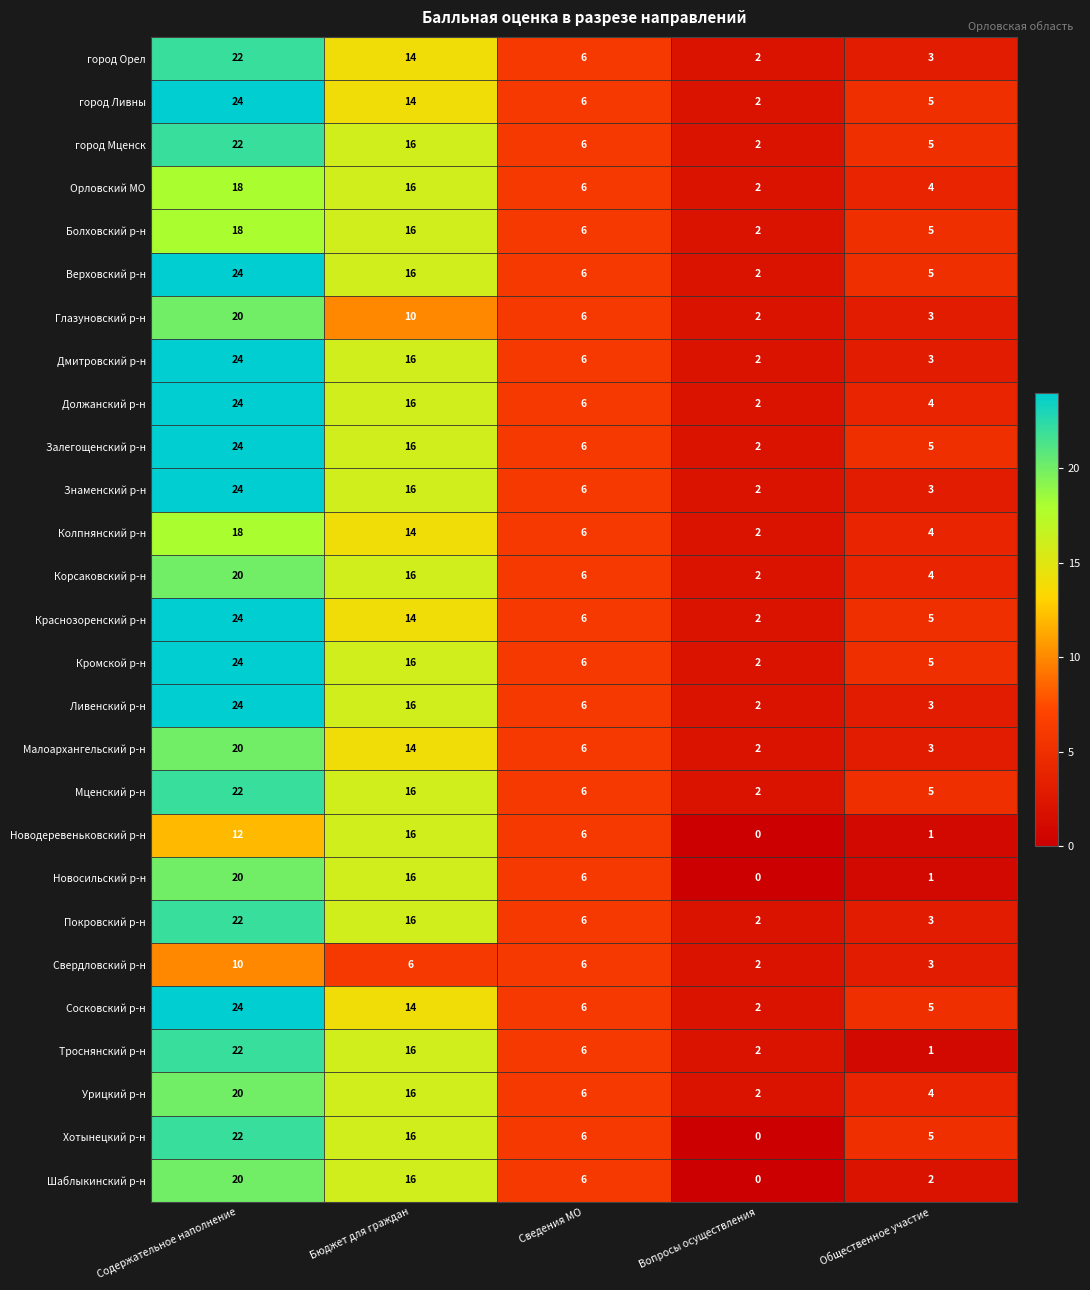

True or false: Мценский р-н has a value of 8 at Общественное участие.

False